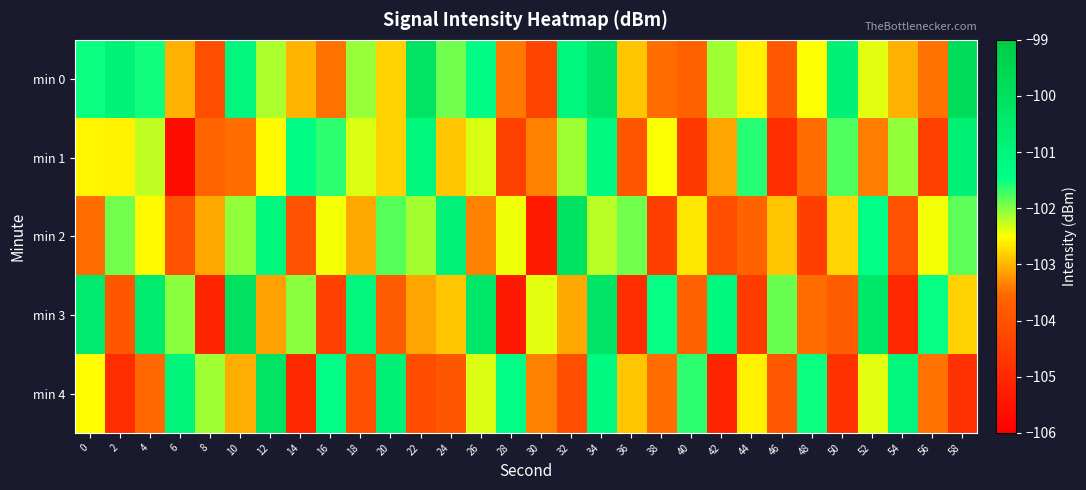

At which category is the sum across all series the highest?

34